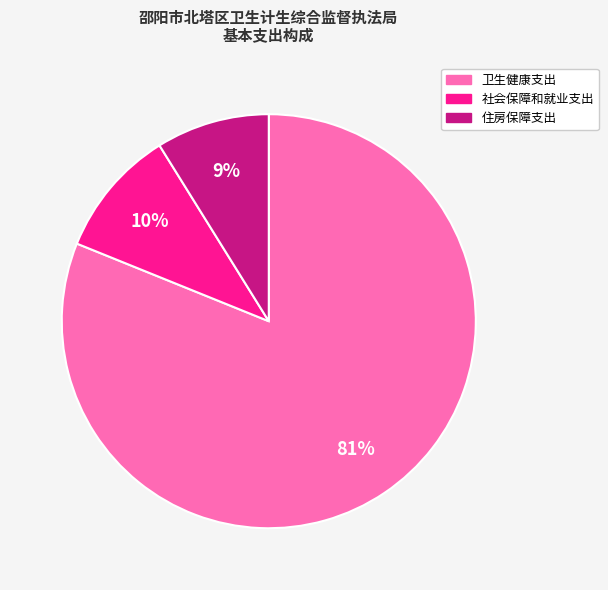

Approximately how many times larger is the value at 社会保障和就业支出 compared to 卫生健康支出?

0.1